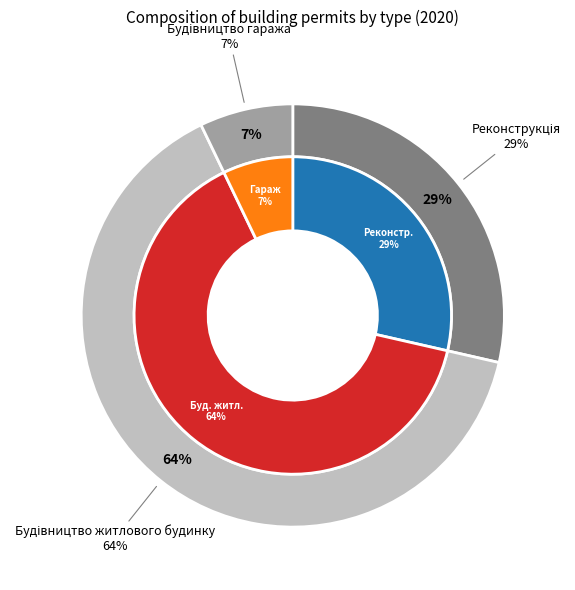

Do Реконструкція and Будівництво гаража together represent more than half of the pie?

No